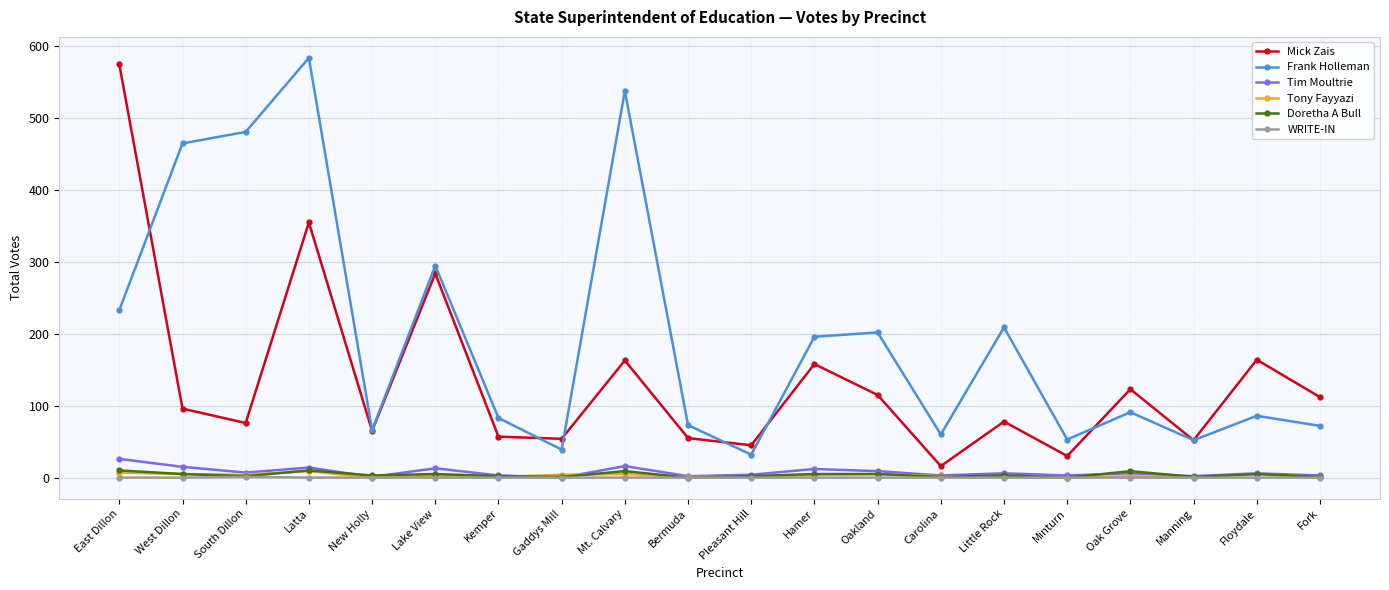

Which series changed the most between Pleasant Hill and Floydale?

Mick Zais